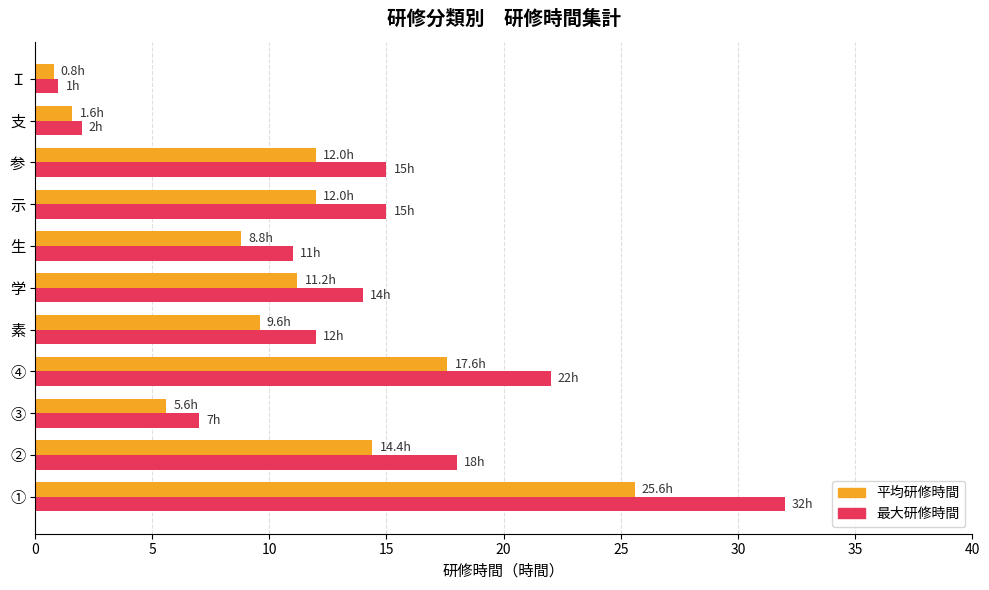

Rank the series by their average value, from highest to lowest.

最大研修時間, 平均研修時間